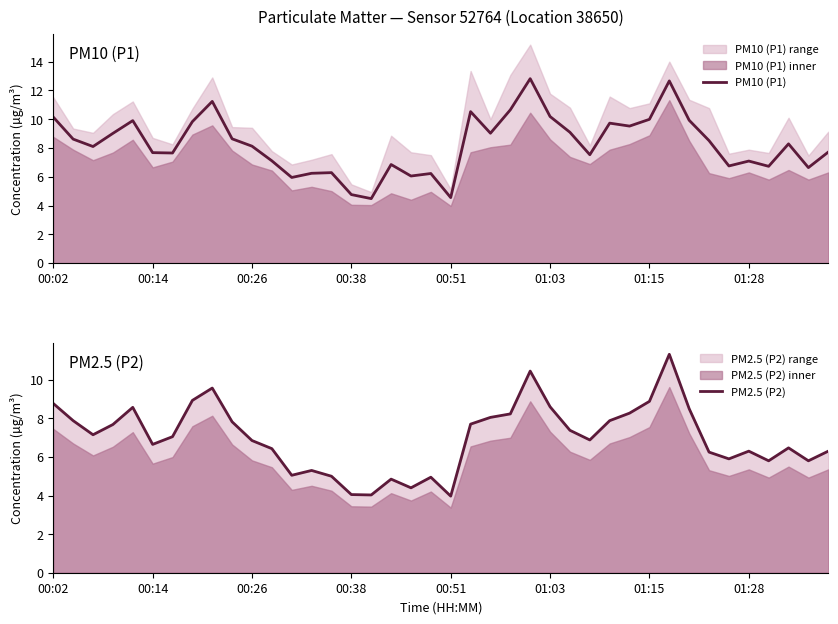

What is the lowest value of the PM10 (P1) series?

4.5